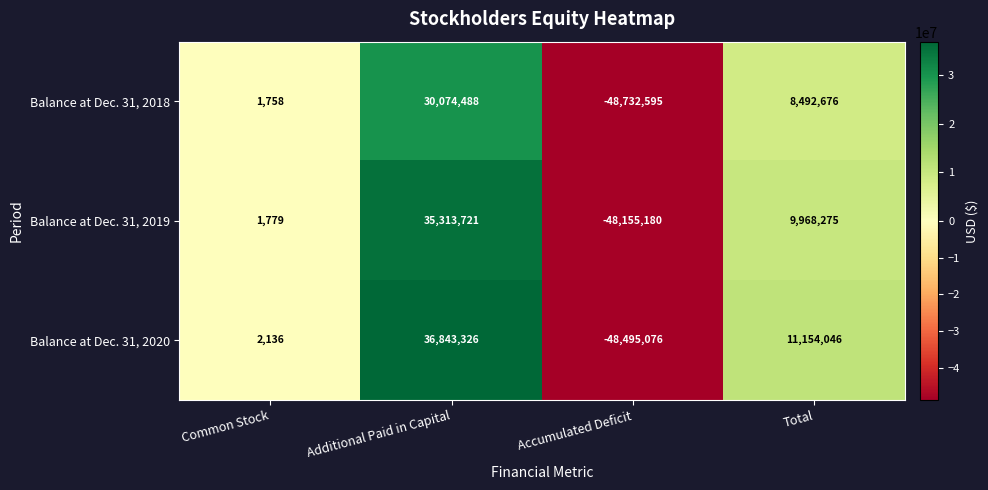

True or false: Balance at Dec. 31, 2018 has a value of 8492676 at Total.

True